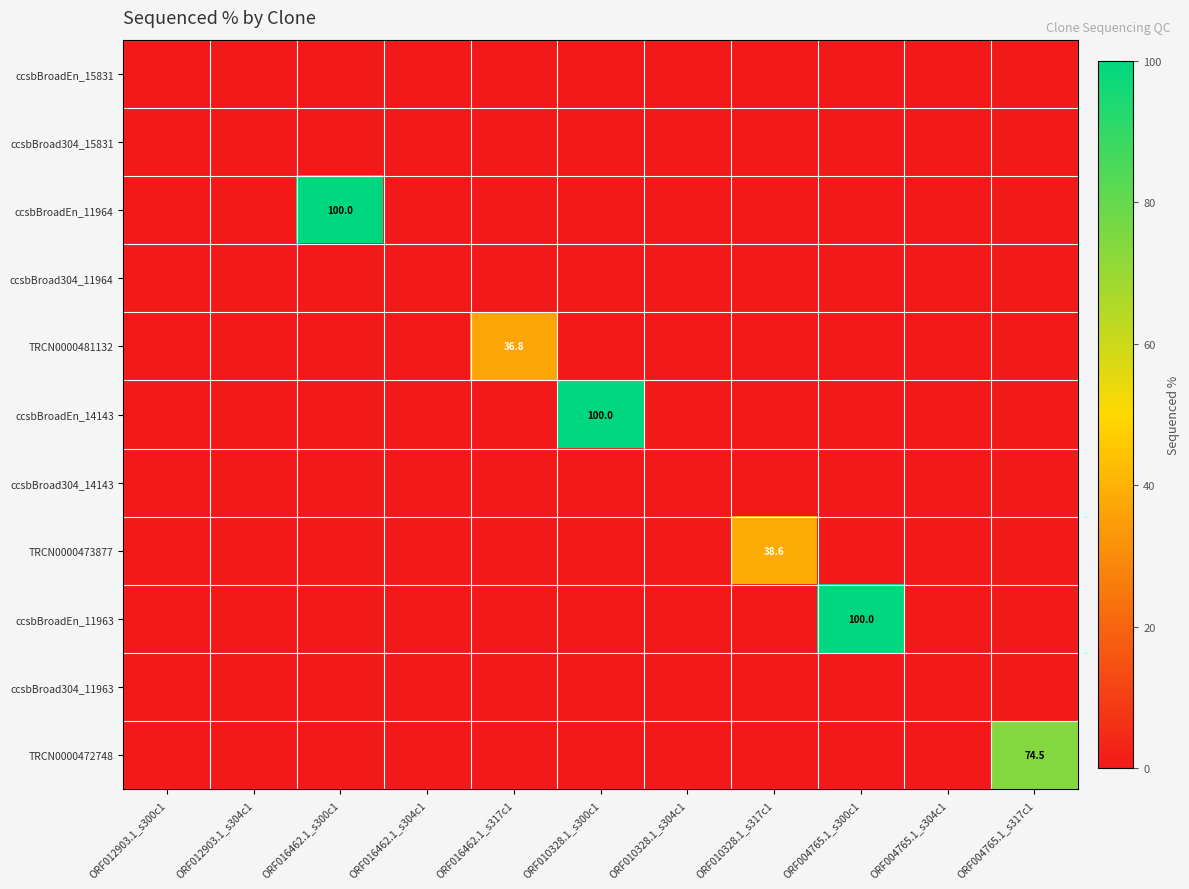

Rank the categories by TRCN0000481132 value from lowest to highest.

ORF012903.1_s300c1, ORF012903.1_s304c1, ORF016462.1_s300c1, ORF016462.1_s304c1, ORF010328.1_s300c1, ORF010328.1_s304c1, ORF010328.1_s317c1, ORF004765.1_s300c1, ORF004765.1_s304c1, ORF004765.1_s317c1, ORF016462.1_s317c1